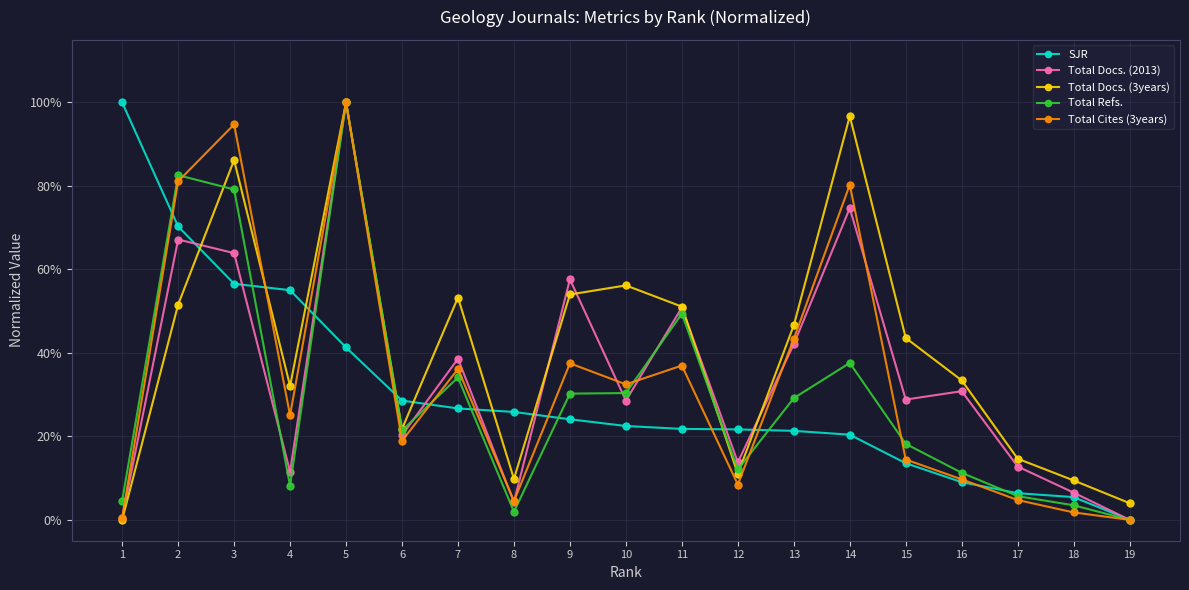

Which series has the largest total across all categories?

Total Docs. (3years)